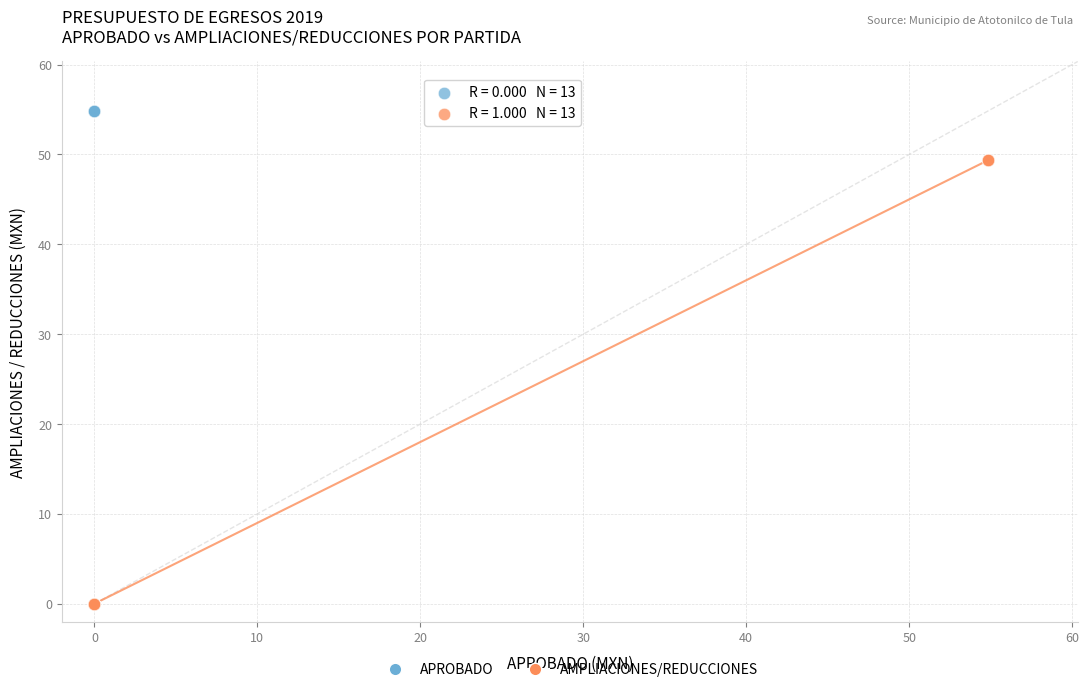

Which series reaches the maximum Y coordinate?

APROBADO